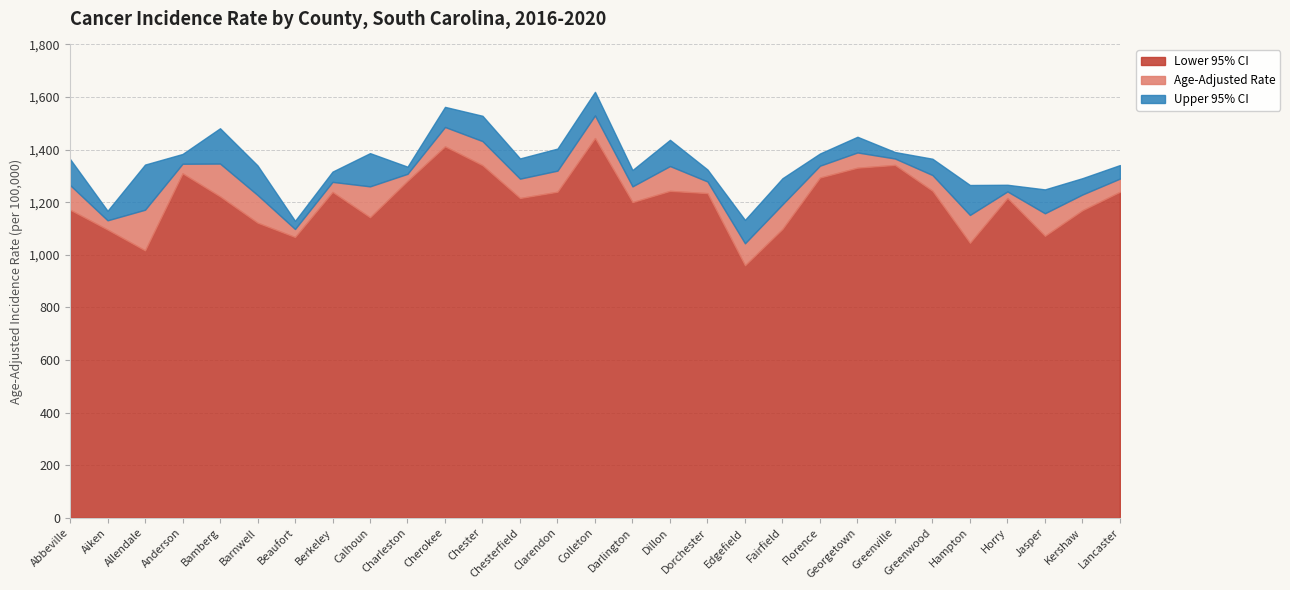

True or false: Upper 95% CI and Lower 95% CI cross at least once.

False